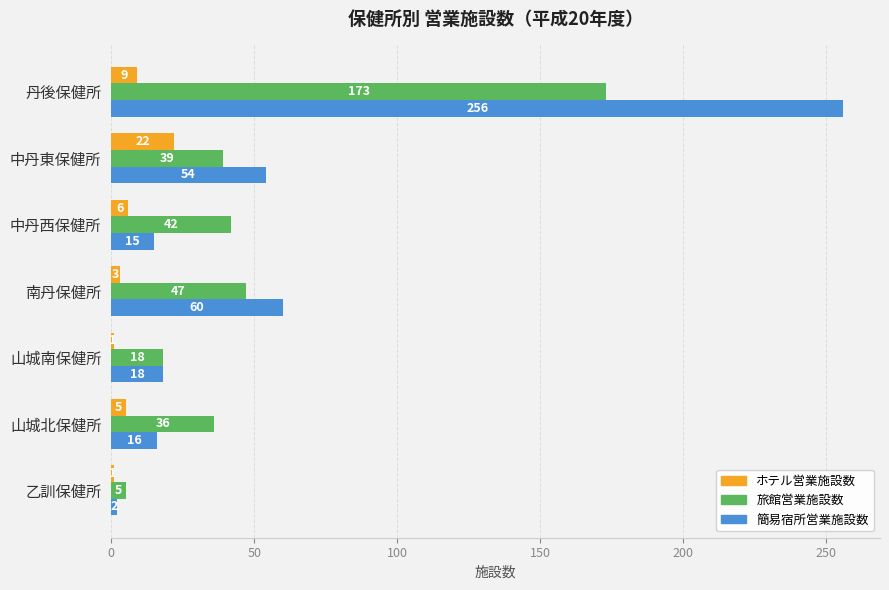

Is it true that ホテル営業施設数 equals 3 at 南丹保健所?

True